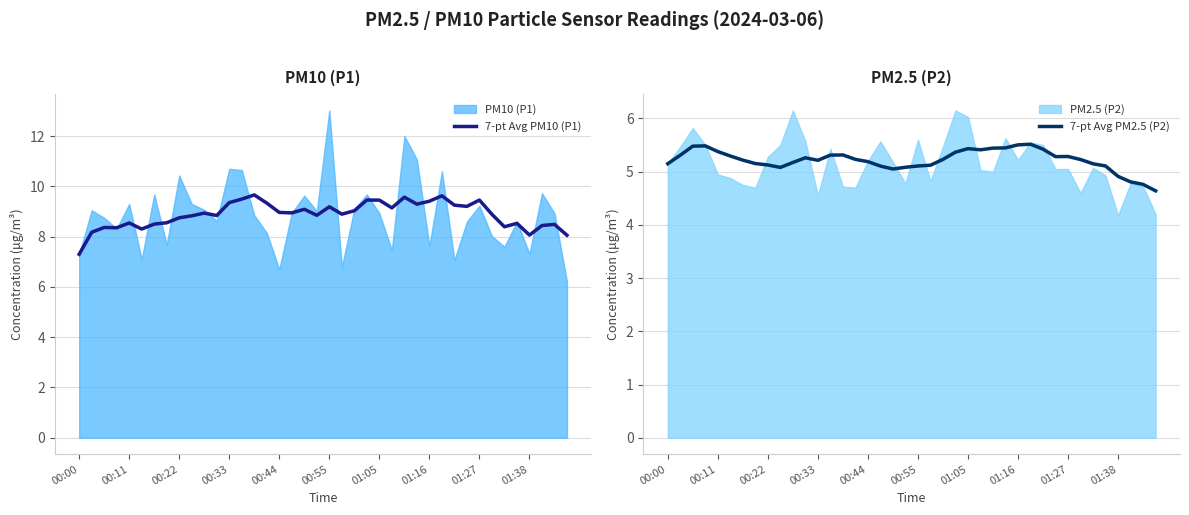

In 7-pt Avg PM2.5 (P2), how many points are lower than both neighbors (excluding endpoints)?

5